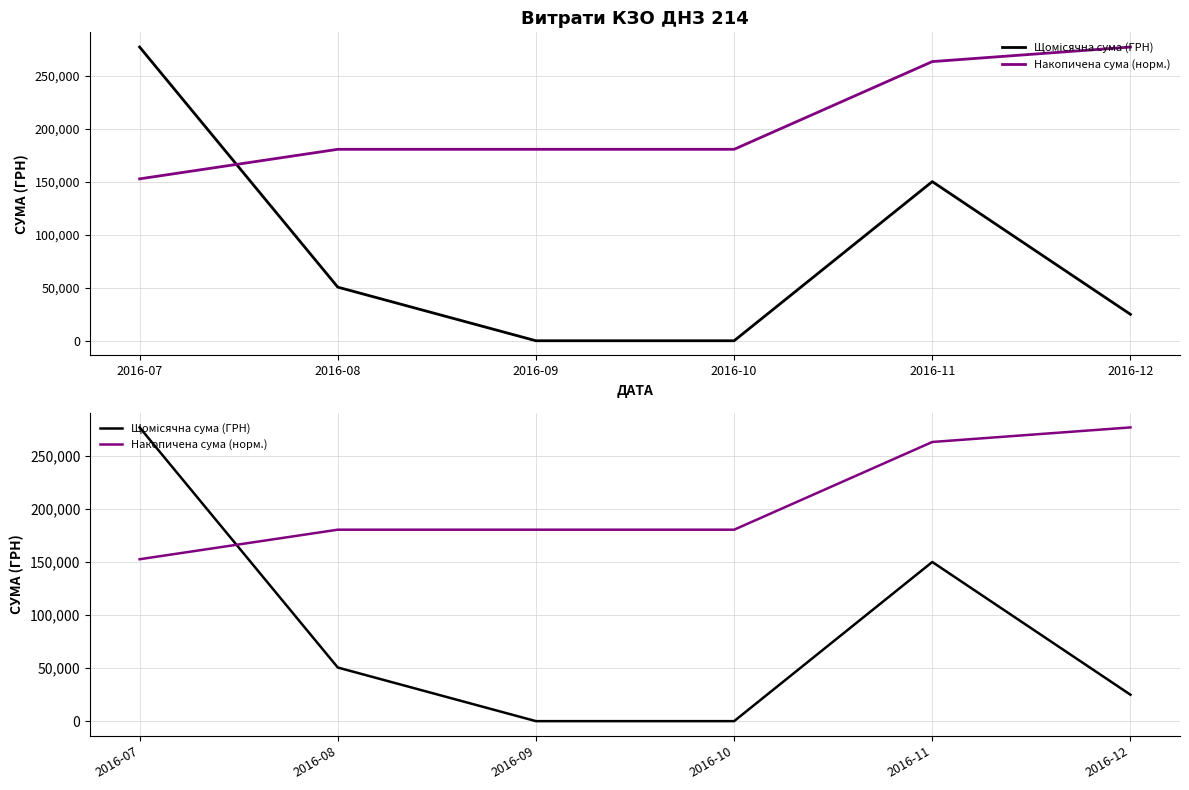

At 2016-12, list the series in order from largest to smallest.

Накопичена сума (норм.), Щомісячна сума (ГРН)